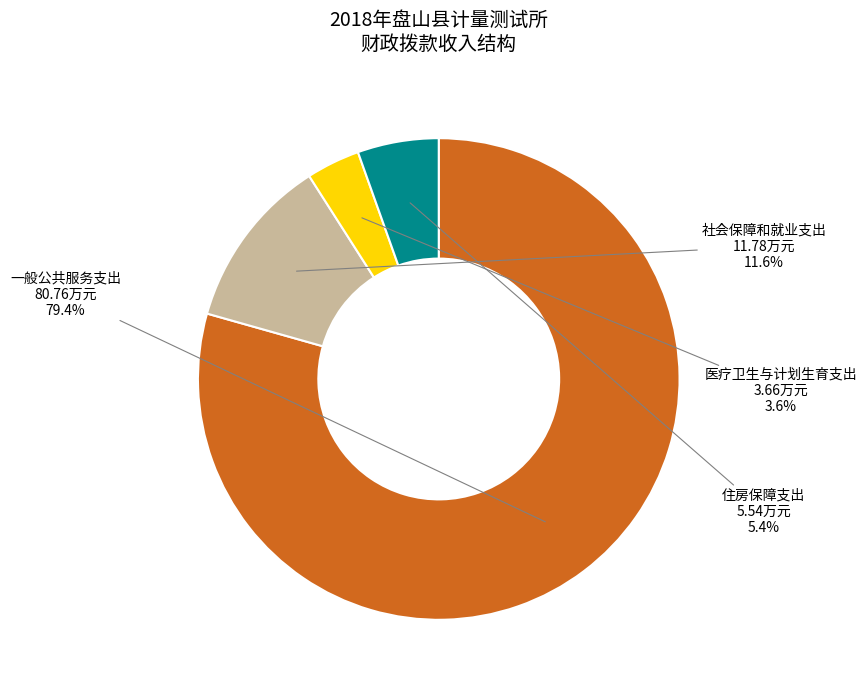

How many segments does this pie chart have?

4